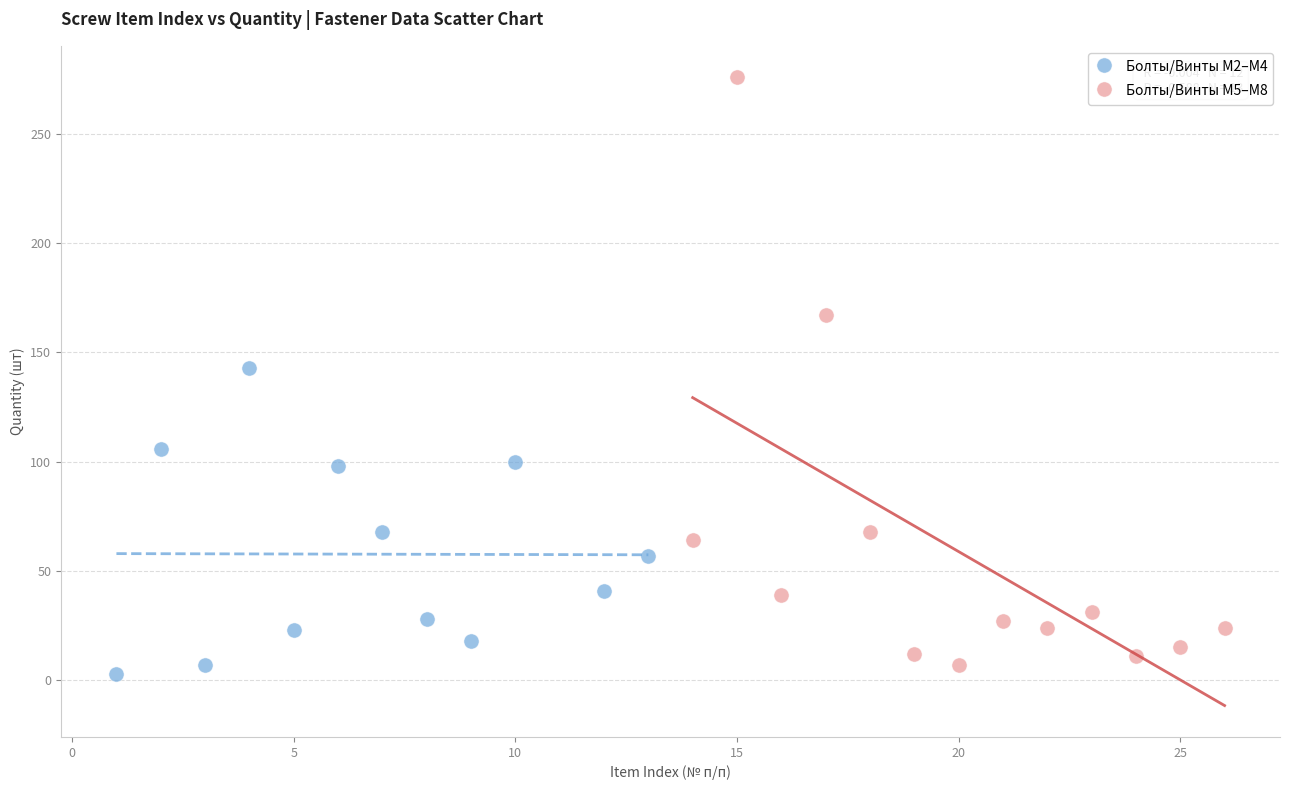

What are all the series names shown in the legend?

Болты/Винты М2–М4, Болты/Винты М5–М8